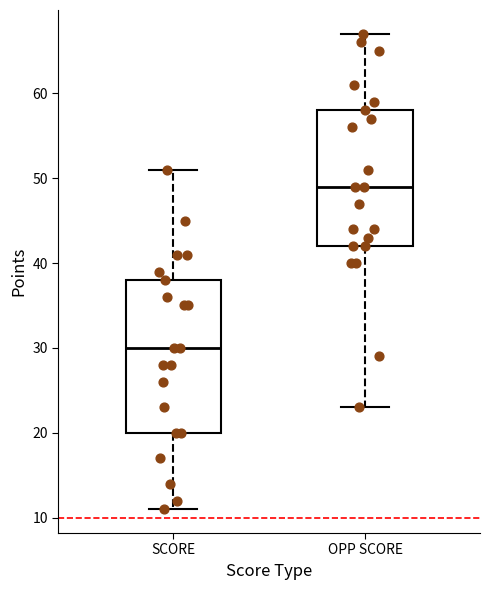

Which box has the lowest median line?

SCORE